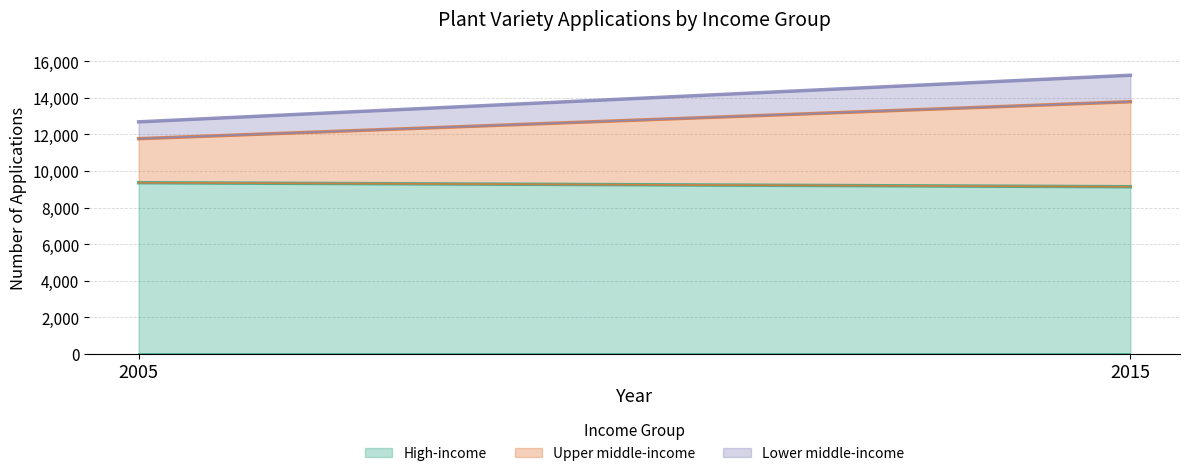

Rank the series by their average value, from highest to lowest.

High-income, Upper middle-income, Lower middle-income